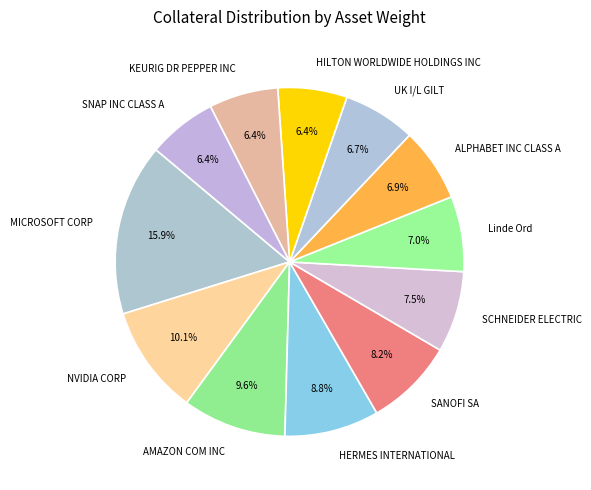

How many slices are in this pie chart?

12